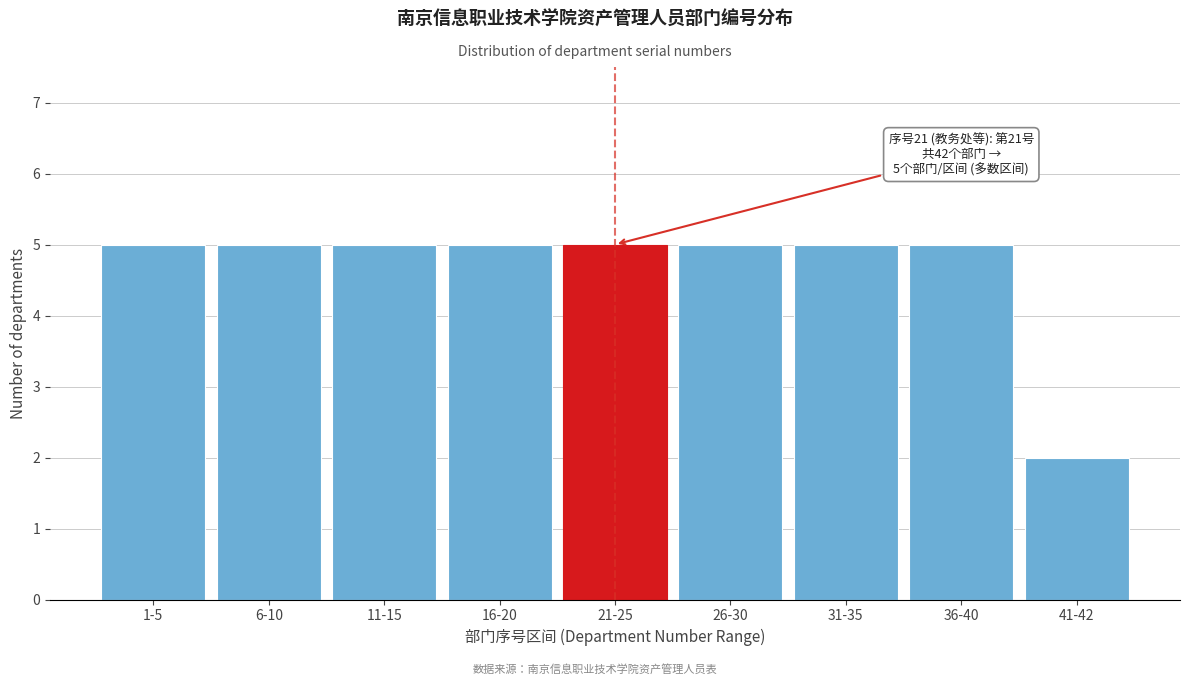

Reading right to left, extract all data points from this chart.

2	5	5	5	5	5	5	5	5